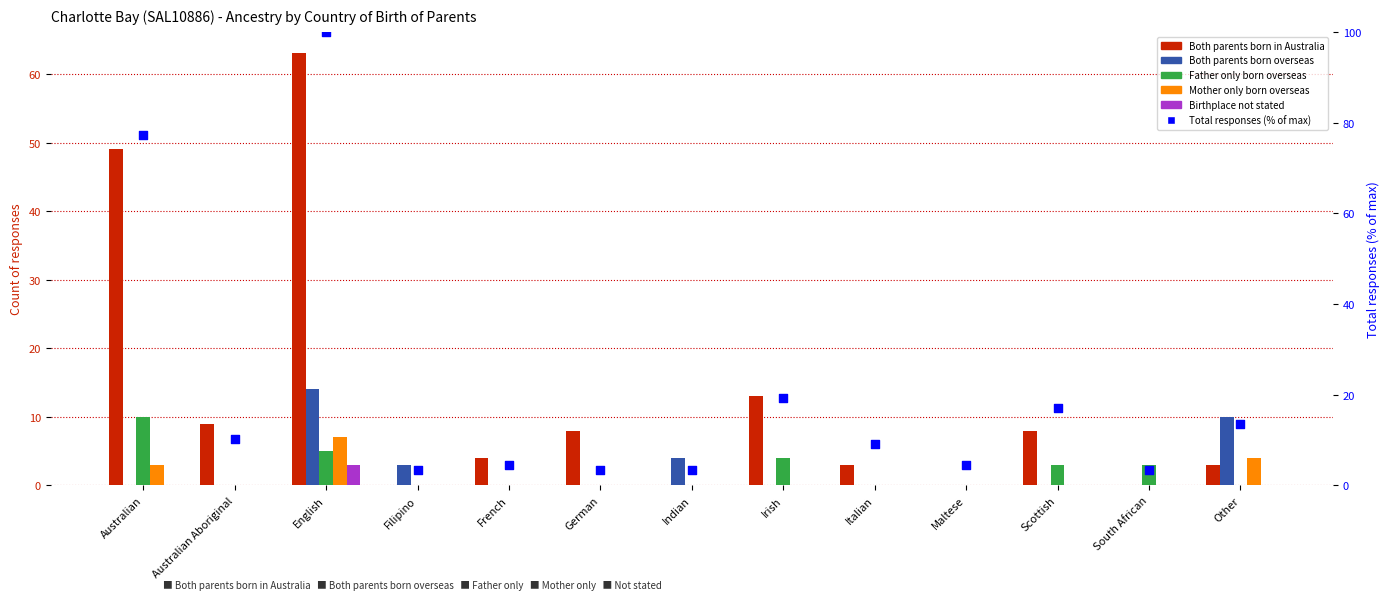

At which category is the sum across all series the highest?

English